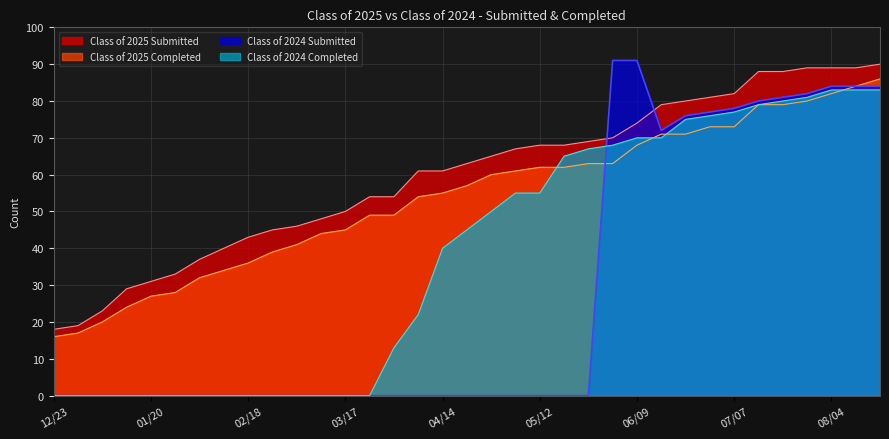

What is the approximate value of Class of 2024 Submitted at 06/30?

77